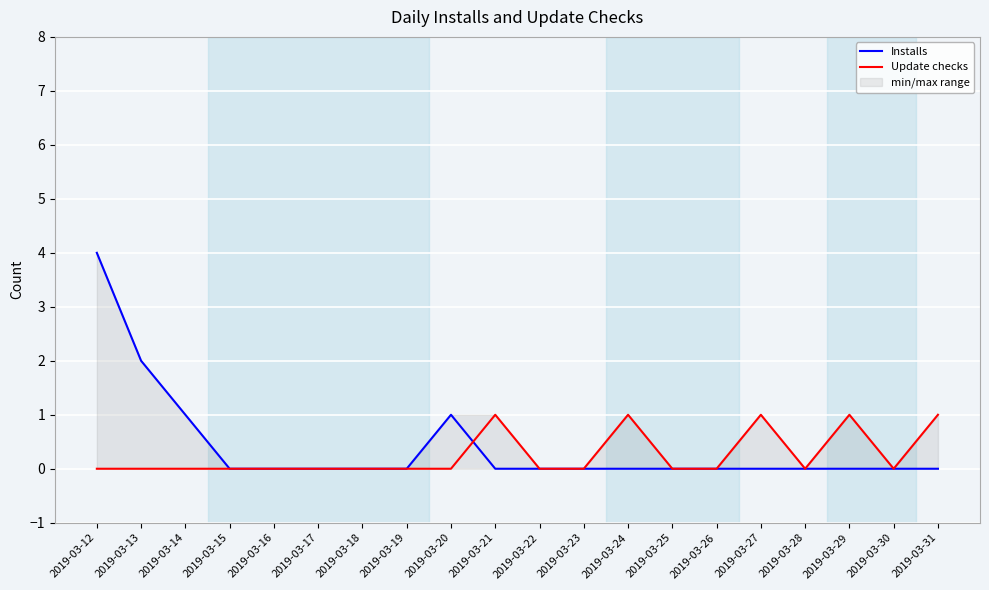

Which series has the largest range (max minus min)?

Installs